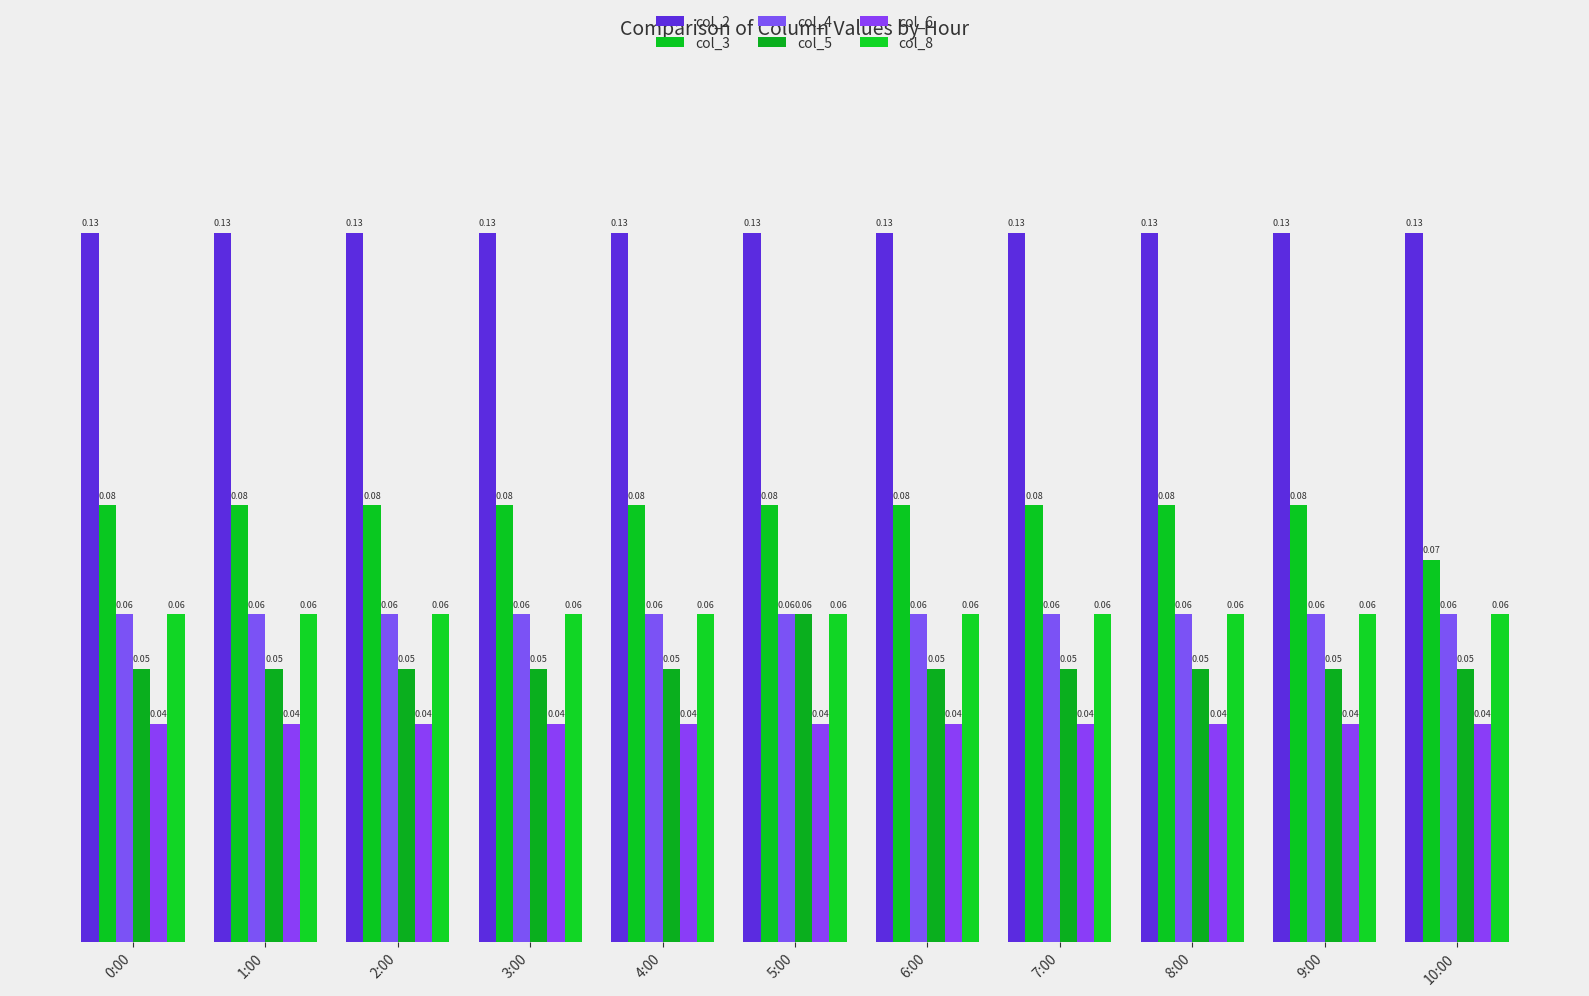

How many data points does each series have?

11